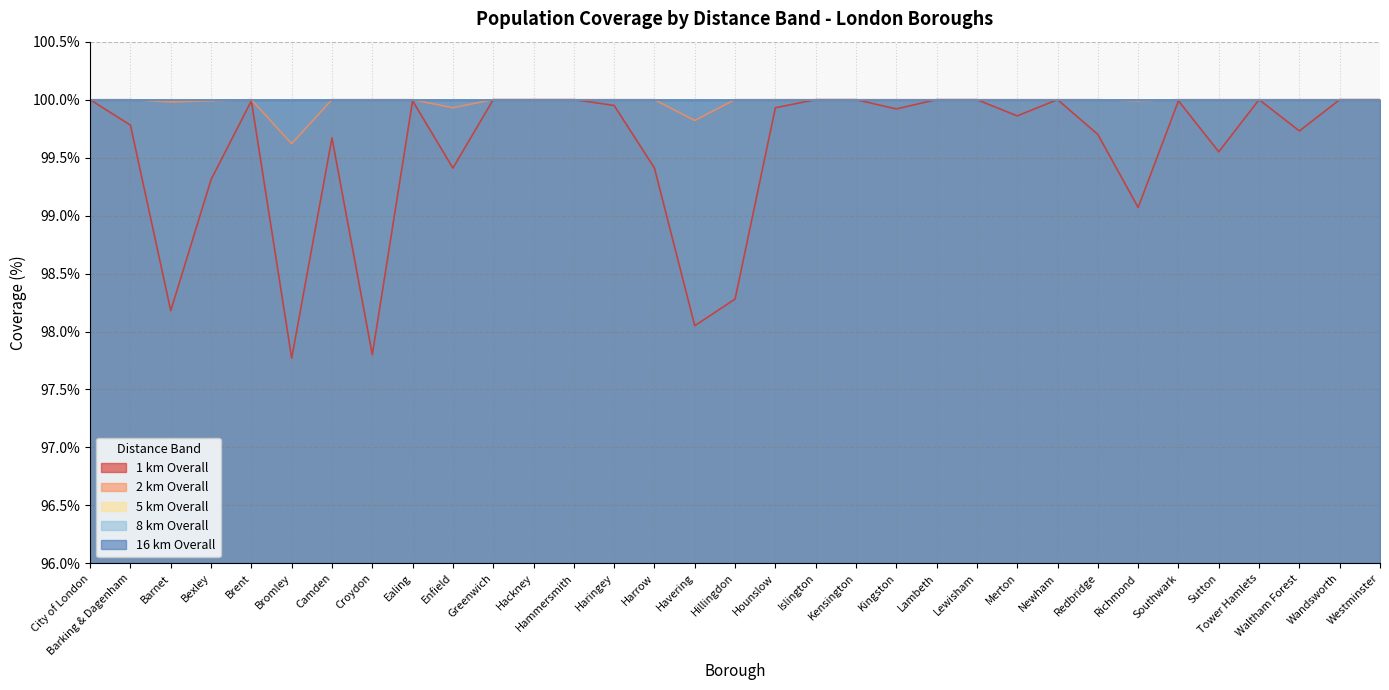

What is the average value of the 2 km Overall series?

100.0